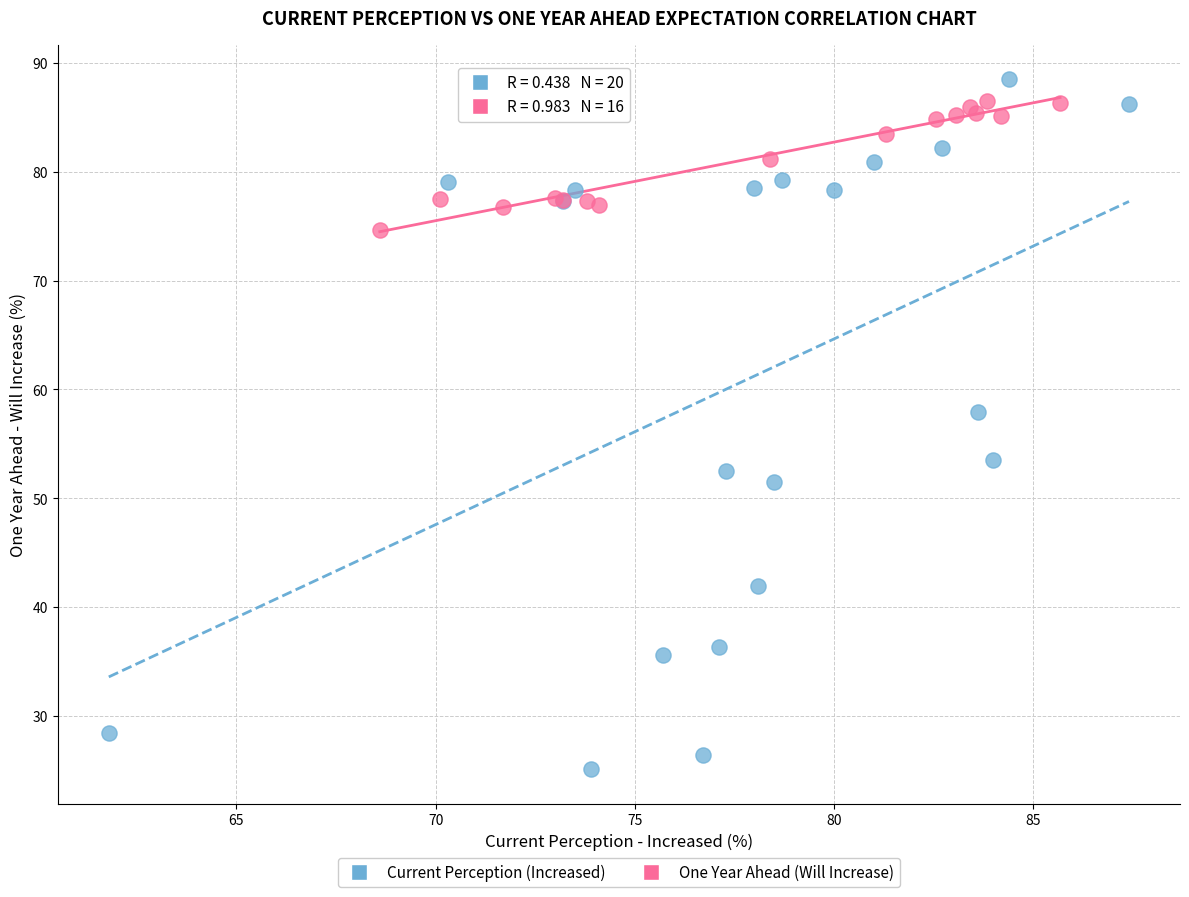

Which series reaches the minimum Y coordinate?

Current Perception (Increased)